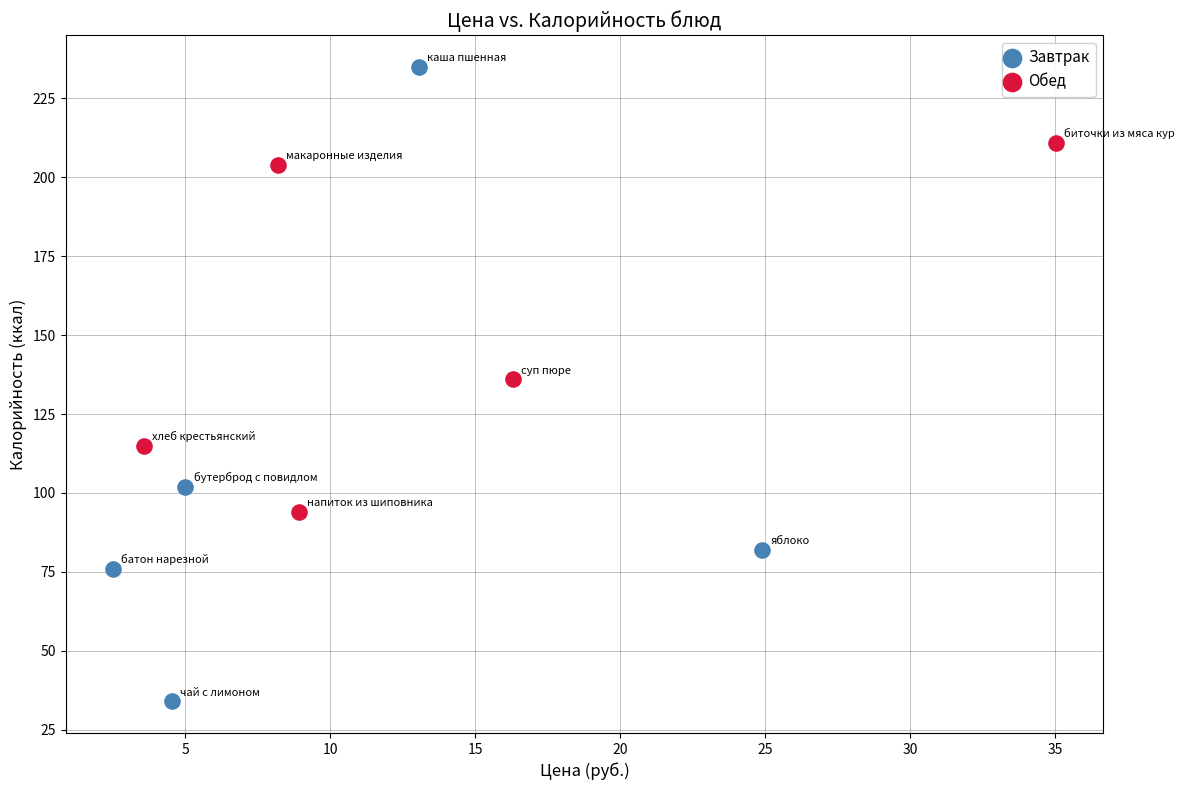

Which series contains the lowest Y value?

Завтрак